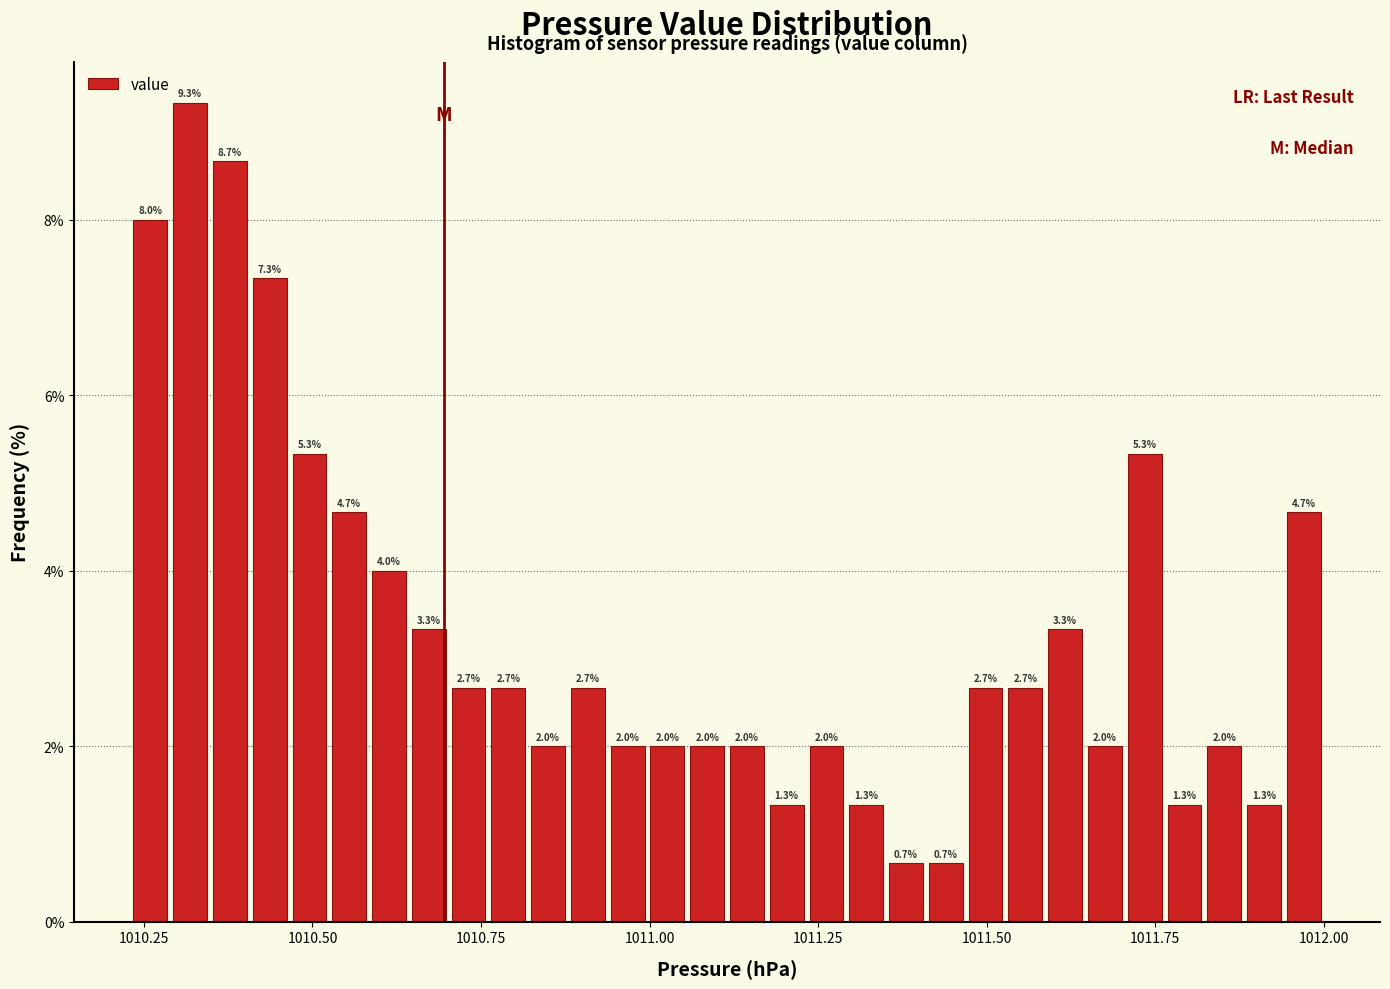

Read against the x-axis, roughly where is the centre of the tallest bar?

1010.30